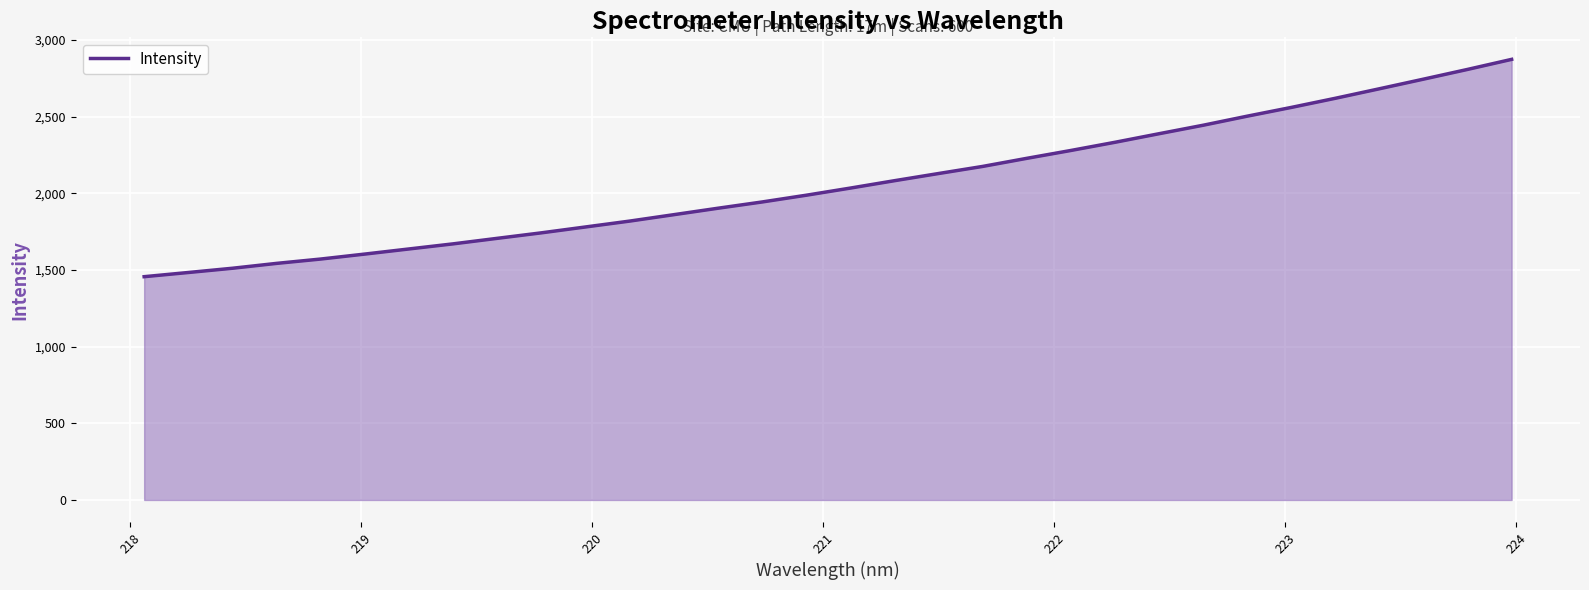

What is the difference between the maximum and minimum values?

1417.0